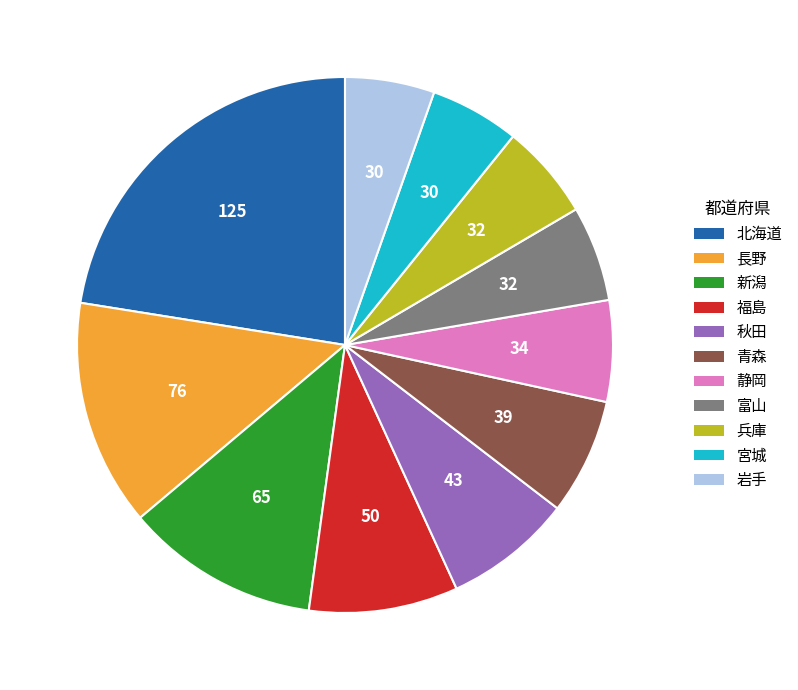

The 青森 slice represents 20% of the pie. True or false?

False